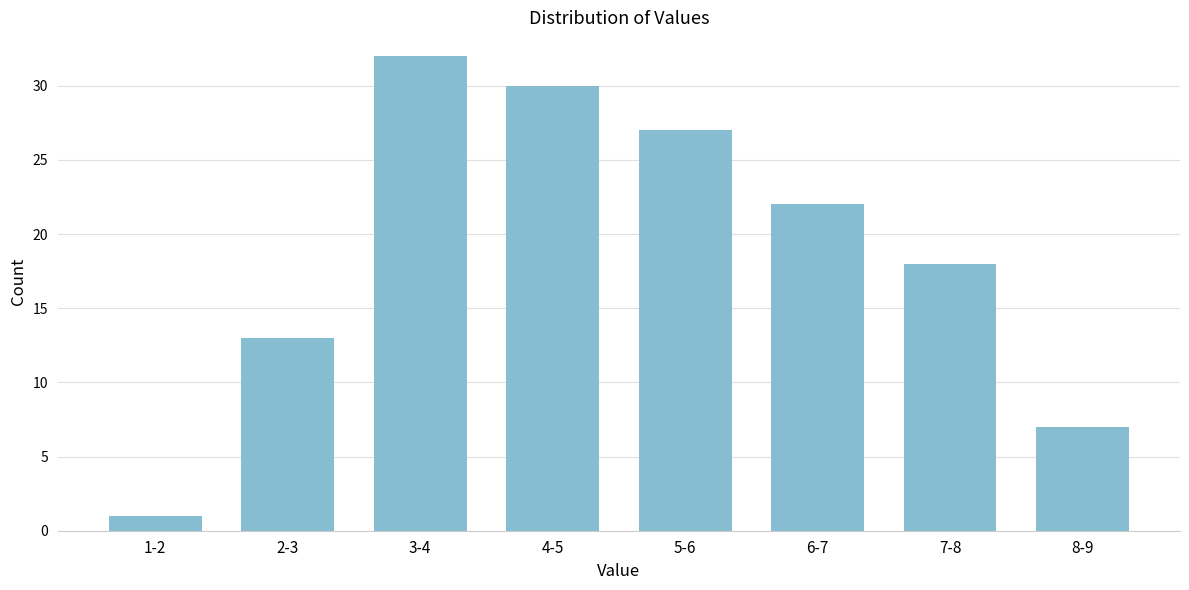

Reading right to left, list all the values displayed in this chart.

7	18	22	27	30	32	13	1